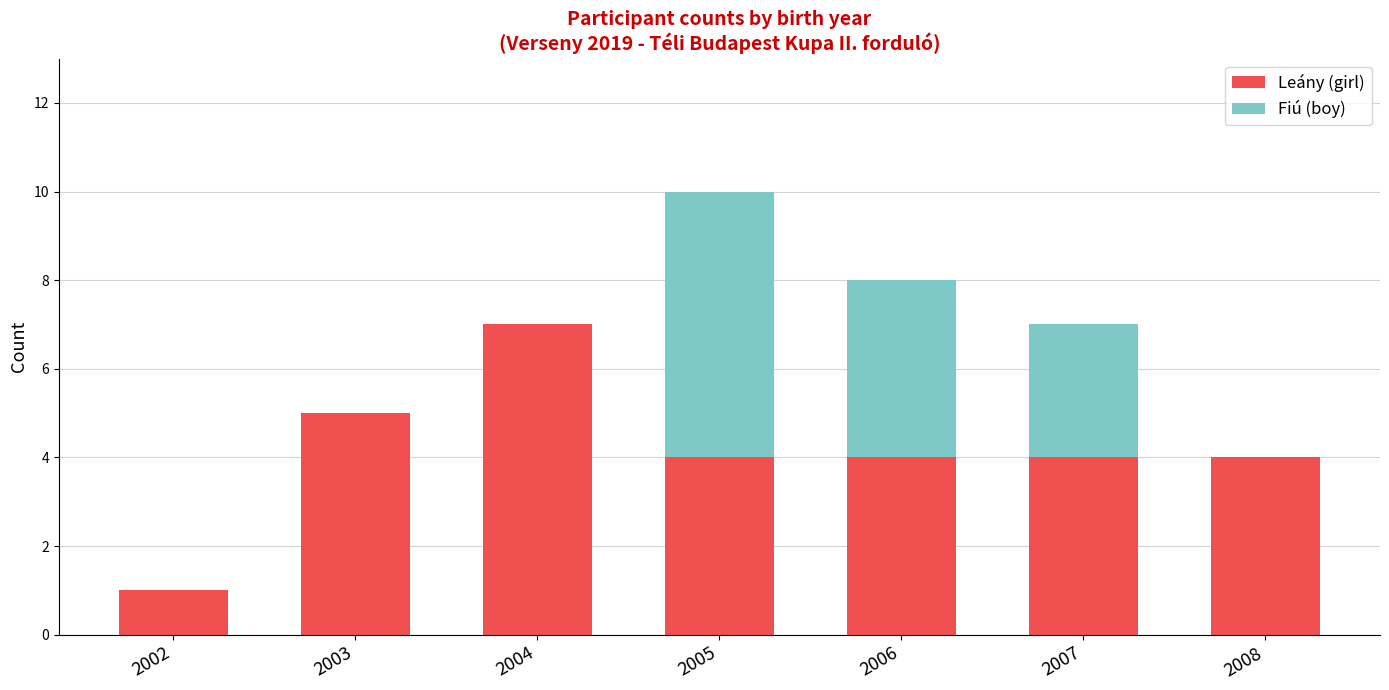

What is the maximum value for Leány (girl)?

7